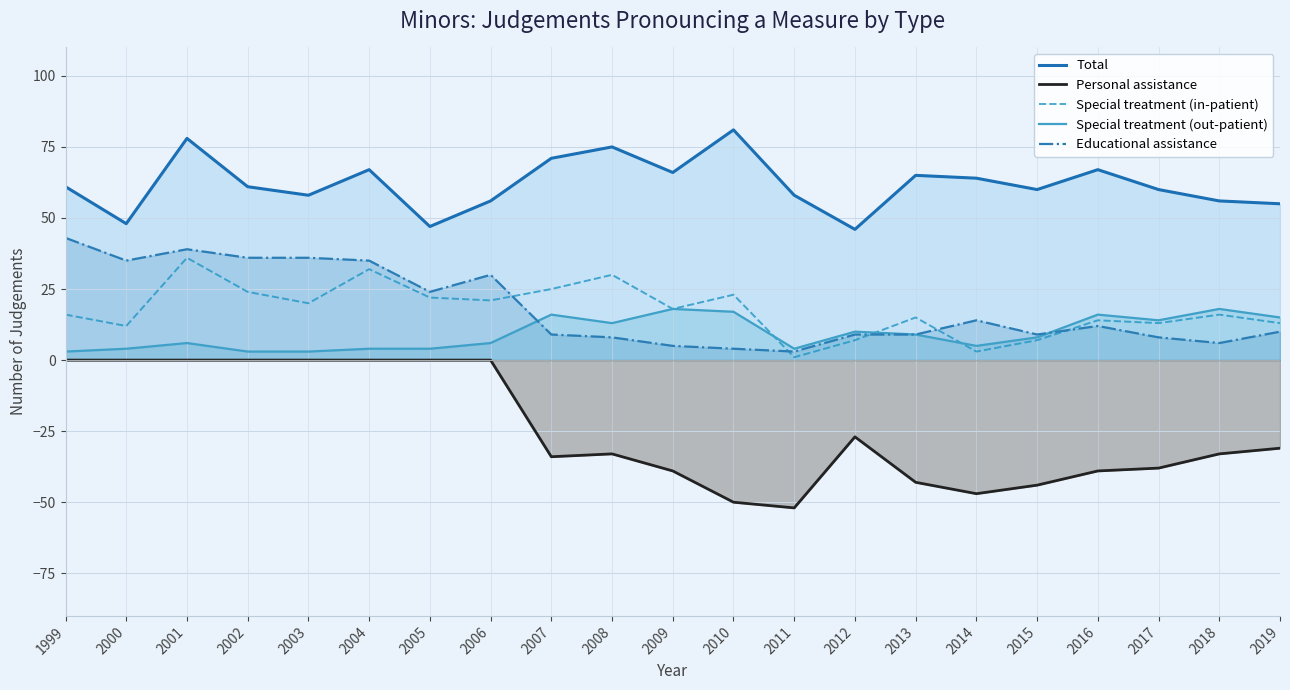

Reading right to left, extract all data points from this chart.

Total: 2019=55	2018=56	2017=60	2016=67	2015=60	2014=64	2013=65	2012=46	2011=58	2010=81	2009=66	2008=75	2007=71	2006=56	2005=47	2004=67	2003=58	2002=61	2001=78	2000=48	1999=61
Personal assistance: 2019=-31	2018=-33	2017=-38	2016=-39	2015=-44	2014=-47	2013=-43	2012=-27	2011=-52	2010=-50	2009=-39	2008=-33	2007=-34	2006=0	2005=0	2004=0	2003=0	2002=0	2001=0	2000=0	1999=0
Special treatment (in-patient): 2019=13	2018=16	2017=13	2016=14	2015=7	2014=3	2013=15	2012=7	2011=1	2010=23	2009=18	2008=30	2007=25	2006=21	2005=22	2004=32	2003=20	2002=24	2001=36	2000=12	1999=16
Special treatment (out-patient): 2019=15	2018=18	2017=14	2016=16	2015=8	2014=5	2013=9	2012=10	2011=4	2010=17	2009=18	2008=13	2007=16	2006=6	2005=4	2004=4	2003=3	2002=3	2001=6	2000=4	1999=3
Educational assistance: 2019=10	2018=6	2017=8	2016=12	2015=9	2014=14	2013=9	2012=9	2011=3	2010=4	2009=5	2008=8	2007=9	2006=30	2005=24	2004=35	2003=36	2002=36	2001=39	2000=35	1999=43